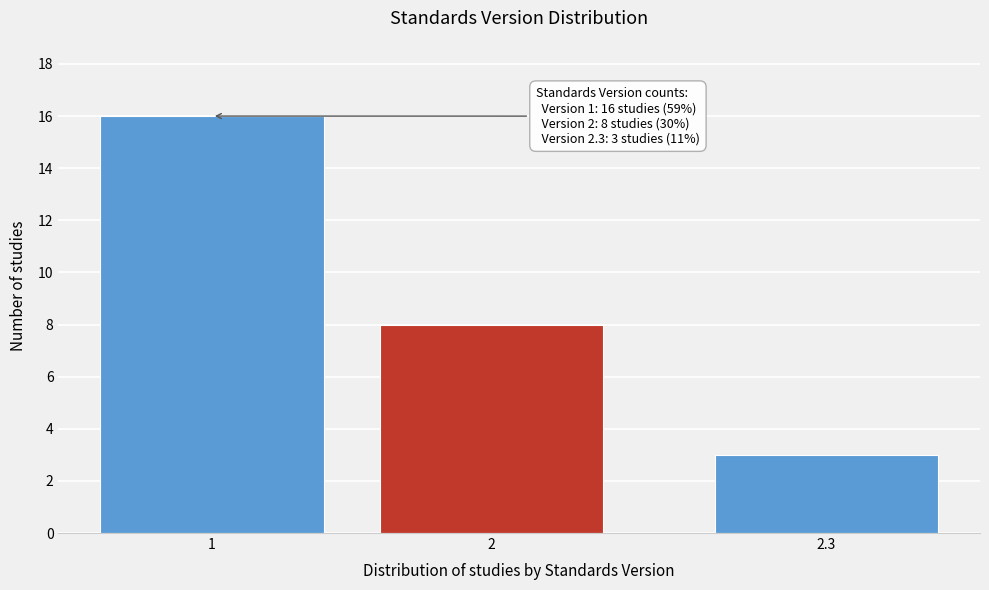

Reading left to right, list all the values displayed in this chart.

16	8	3